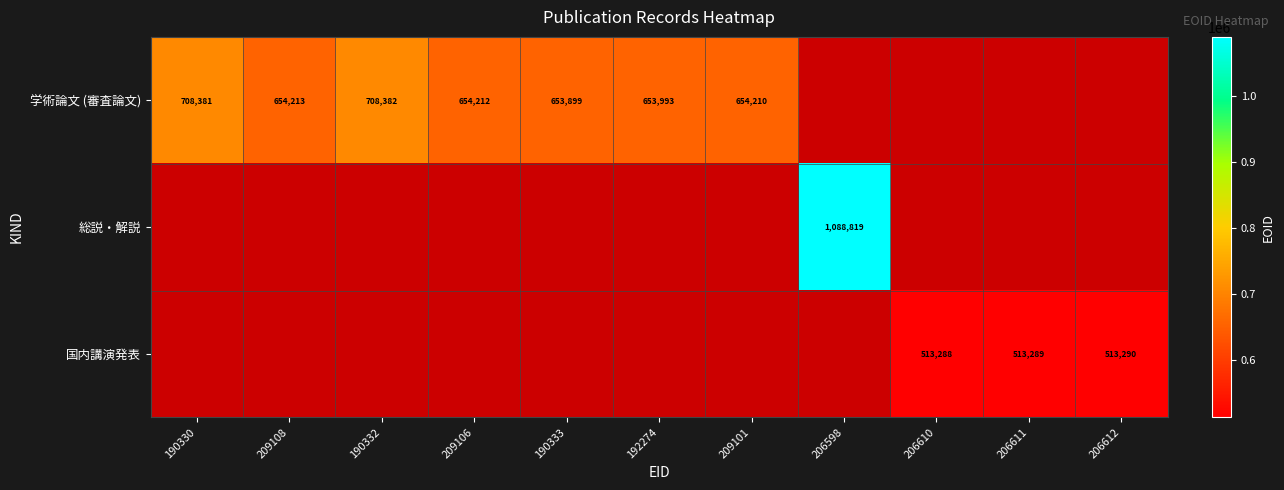

At how many categories does at least one series exceed 1064513?

1